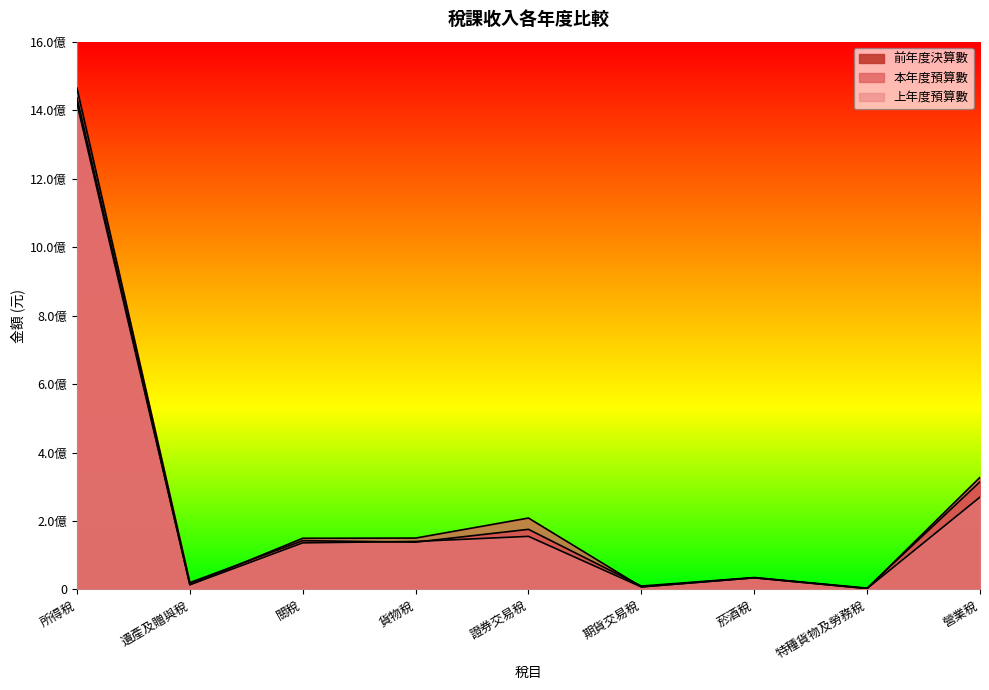

Reading left to right, list all the values displayed in this chart.

前年度決算數: 所得稅=1464306302	遺產及贈與稅=20011313	關稅=142547274	貨物稅=138171078	證券交易稅=175604472	期貨交易稅=9986117	菸酒稅=34895376	特種貨物及勞務稅=3895538	營業稅=314584850
本年度預算數: 所得稅=1419432000	遺產及贈與稅=14199000	關稅=149502000	貨物稅=150127000	證券交易稅=208663000	期貨交易稅=7755000	菸酒稅=34026000	特種貨物及勞務稅=2802000	營業稅=327514000
上年度預算數: 所得稅=1436000000	遺產及贈與稅=13637000	關稅=136161000	貨物稅=140184000	證券交易稅=155100000	期貨交易稅=7298000	菸酒稅=34026000	特種貨物及勞務稅=2713000	營業稅=269791000